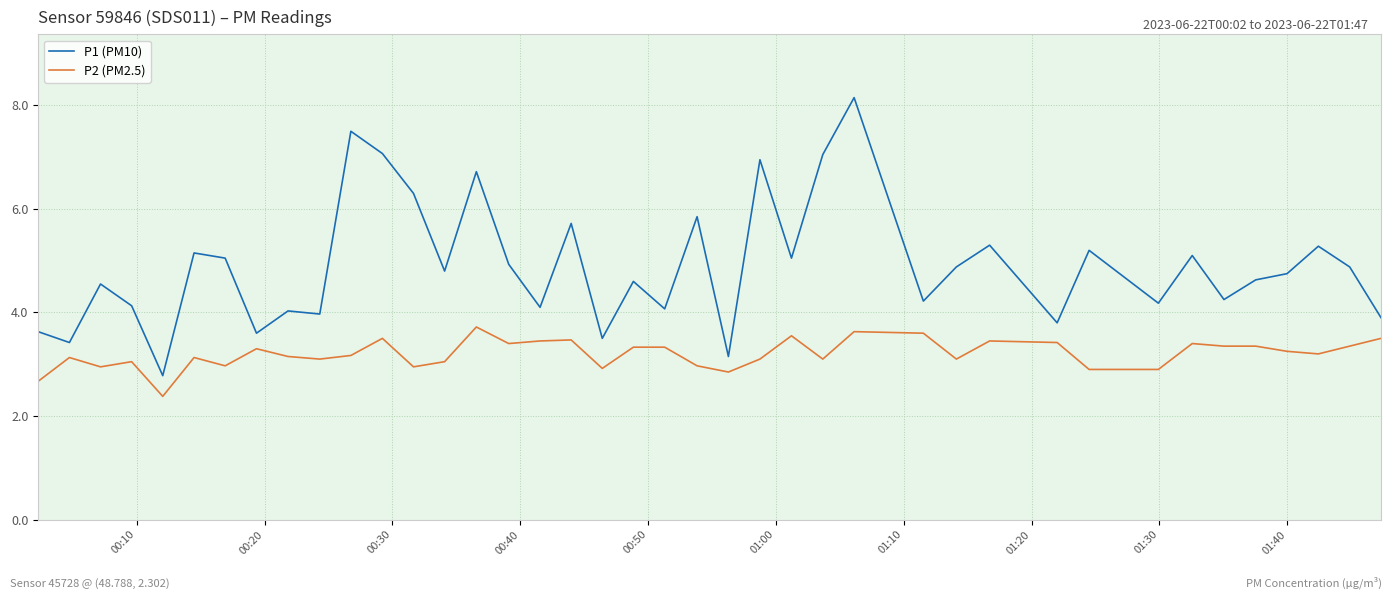

Which series has the largest range (max minus min)?

P1 (PM10)